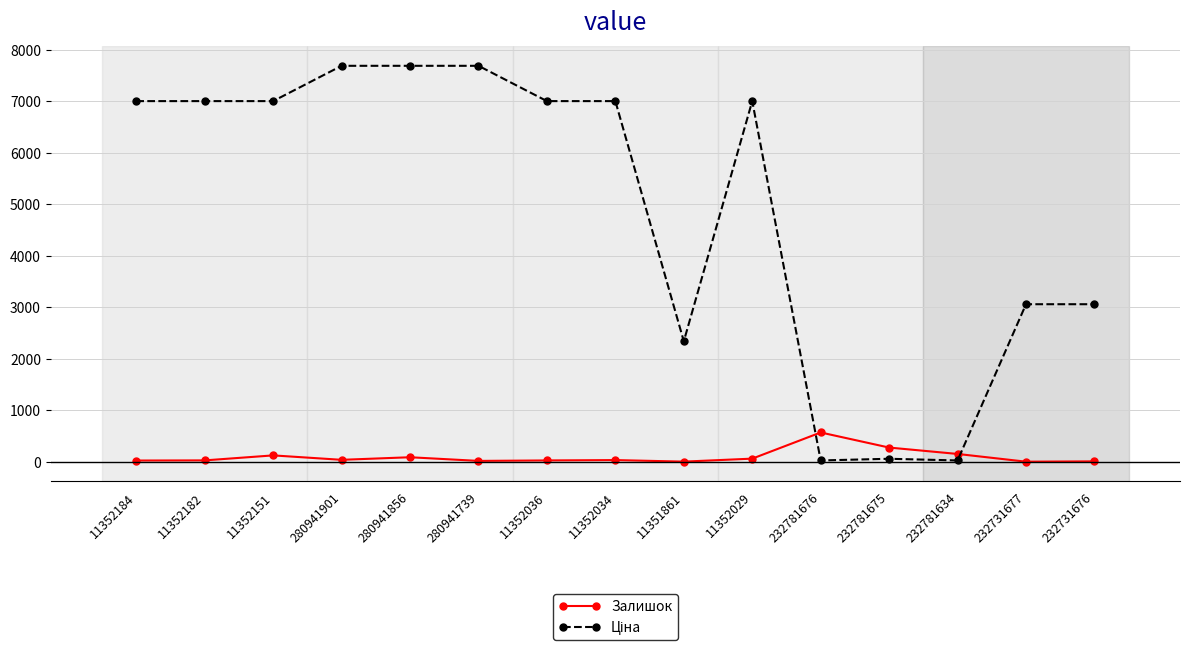

How many distinct data groups are displayed?

2